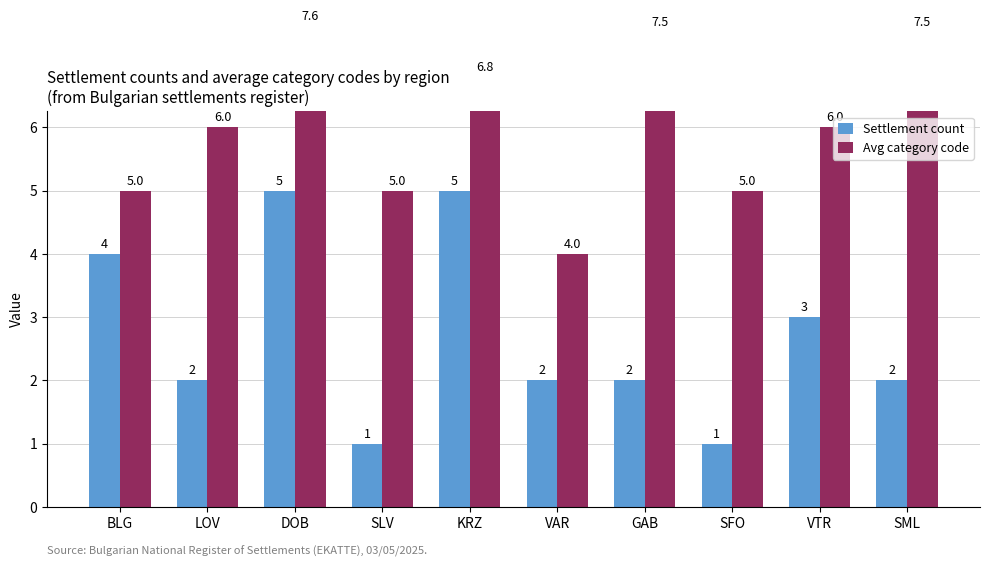

At which label does Avg category code reach its minimum?

VAR